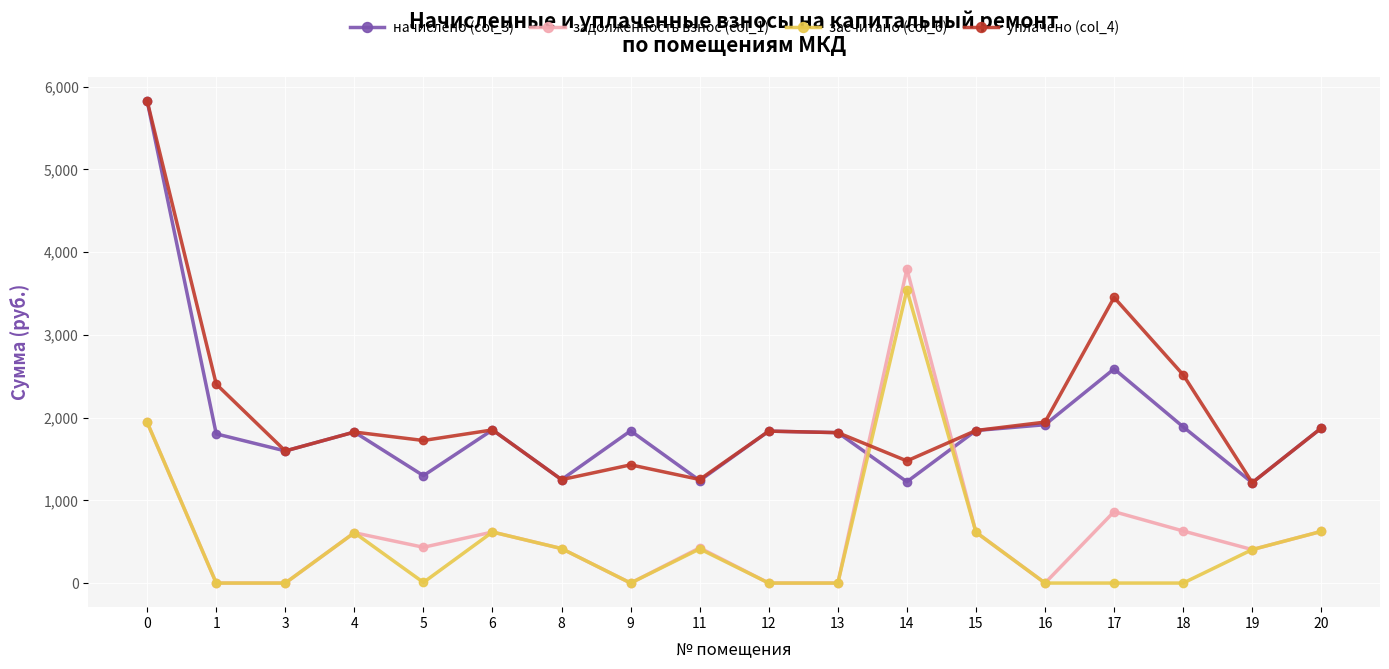

How many times do задолженность взнос (col_1) and уплачено (col_4) cross each other?

2